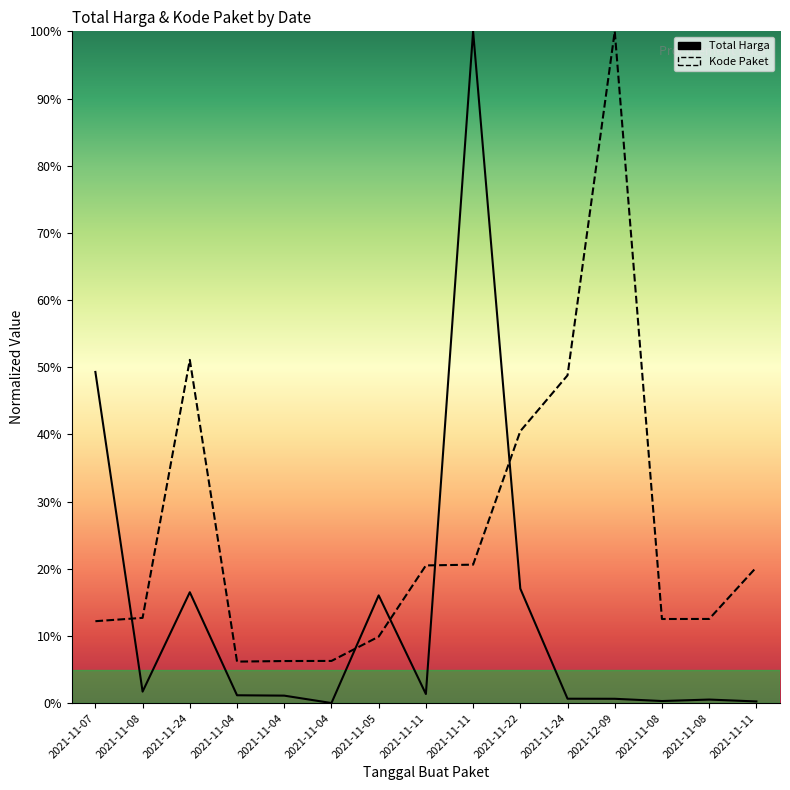

The value of Kode Paket at 2021-11-08 is 21.7. True or false?

False